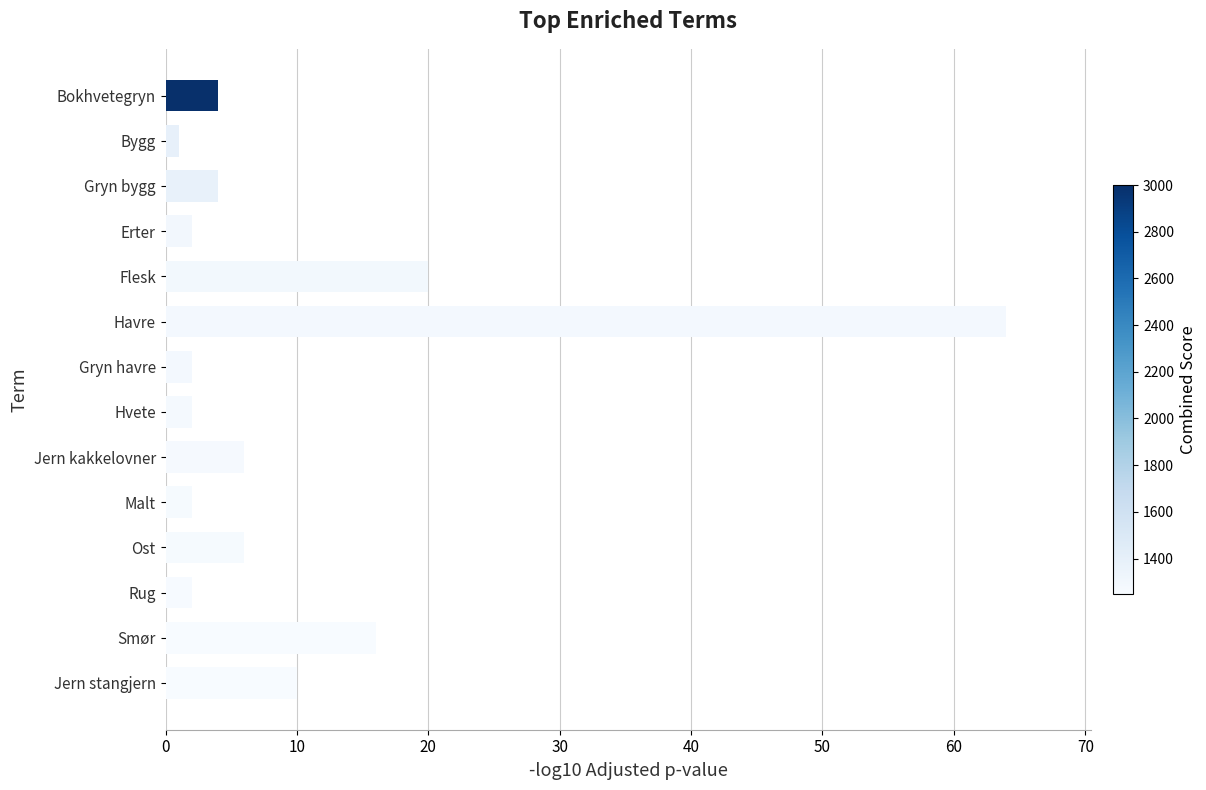

What is the difference between the maximum and second lowest values?

62